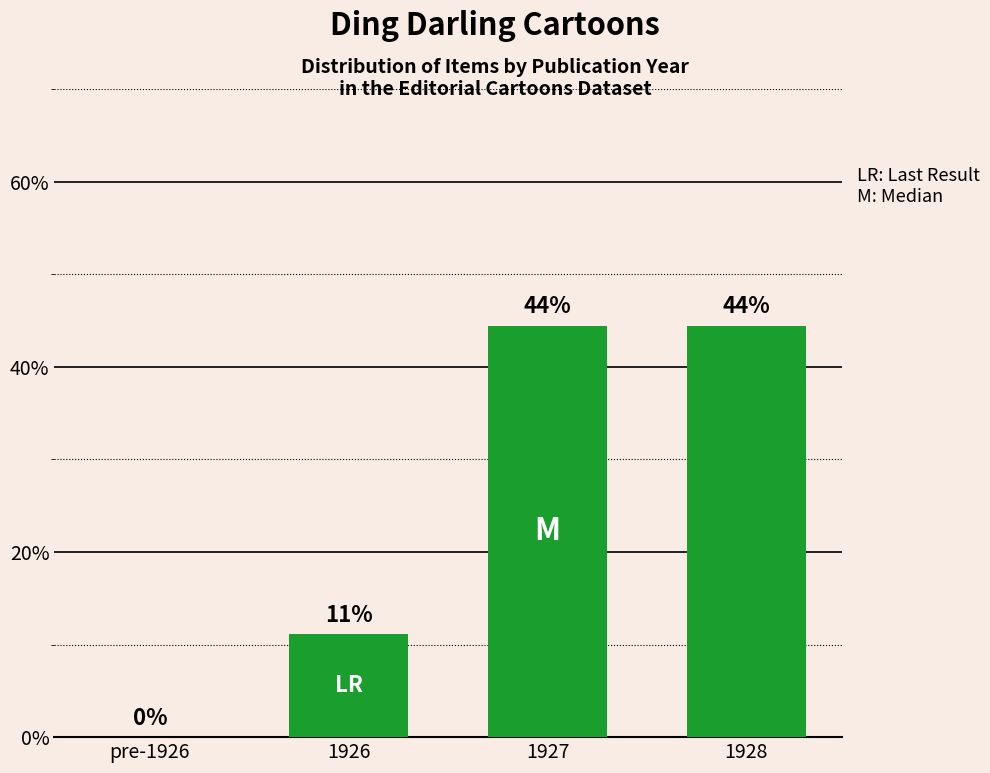

Reading left to right, what are all the values shown in this chart?

pre-1926=0.0	1926=11.1	1927=44.4	1928=44.4